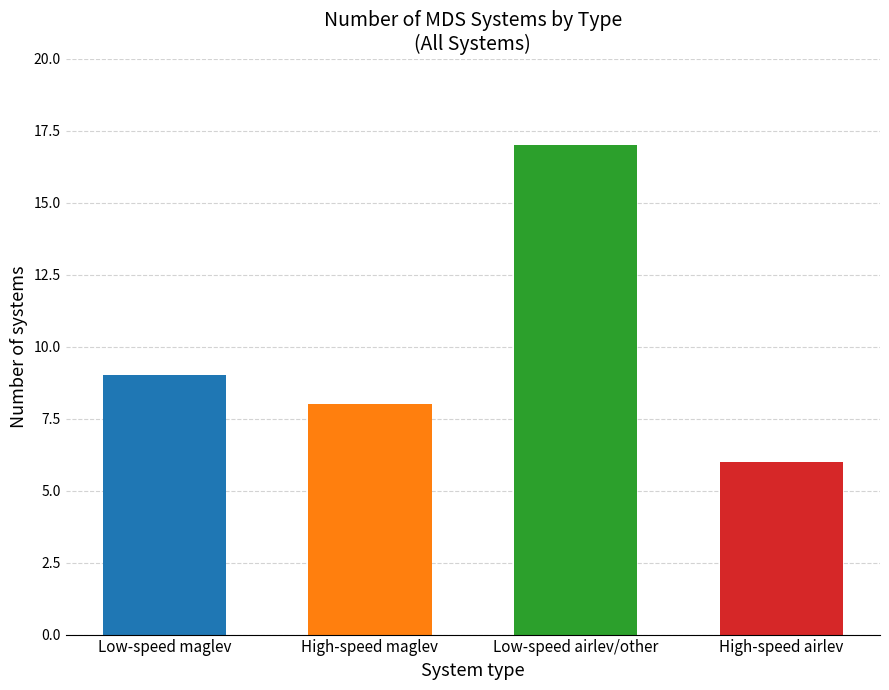

Rank the categories by value from lowest to highest.

High-speed airlev, High-speed maglev, Low-speed maglev, Low-speed airlev/other